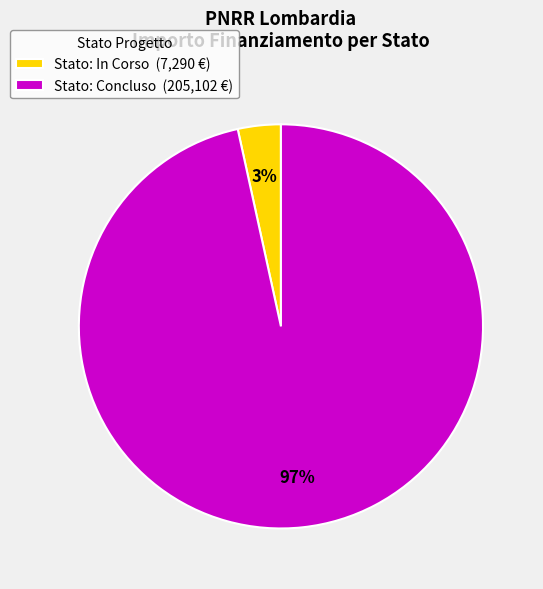

True or false: Stato: In Corso (7,290 €) accounts for 3% of the total.

True